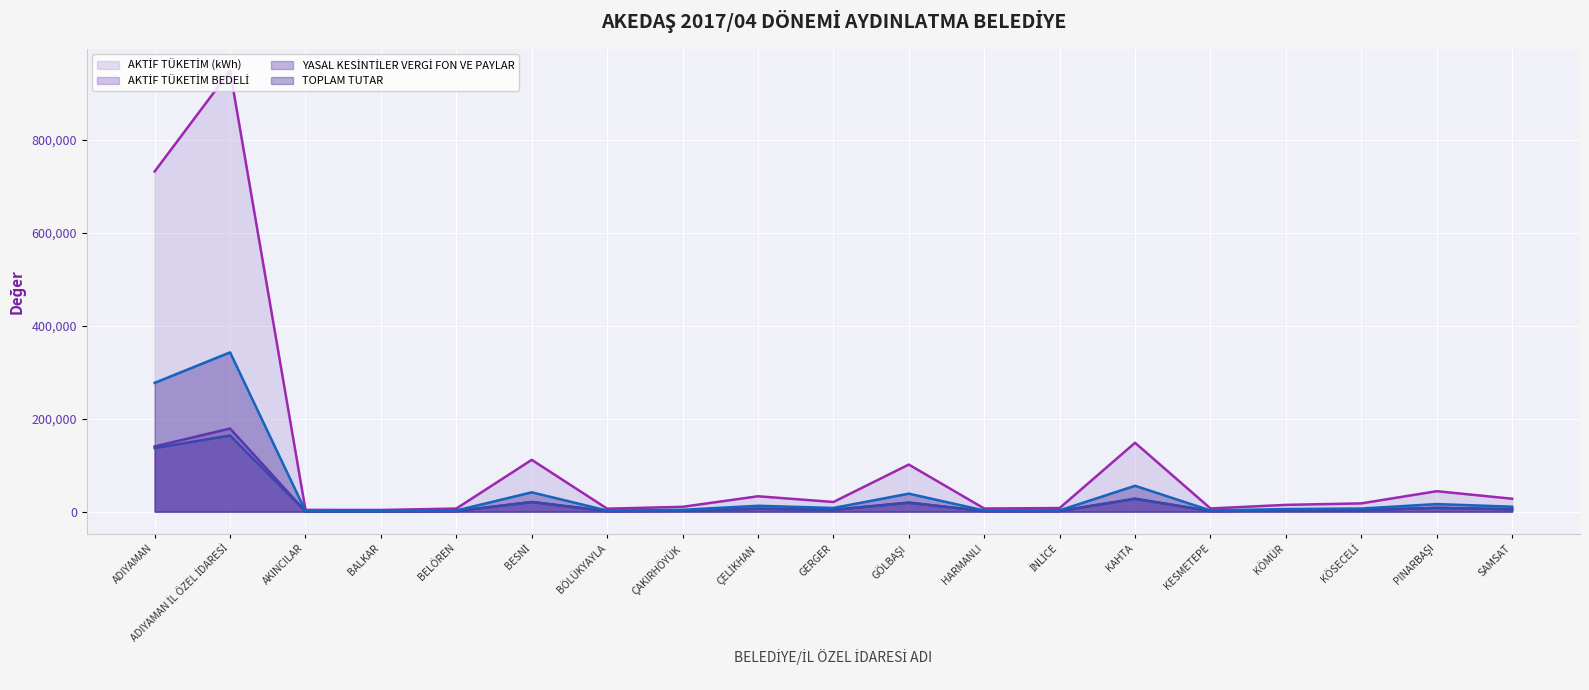

Reading left to right, what are all the values shown in this chart?

AKTİF TÜKETİM (kWh) (line): 732337.9	948897.7	3870.5	3693.2	6750.9	111628.1	6493.8	10498.0	33216.1	20901.5	101458.6	6859.4	7845.5	148366.5	6964.5	14681.5	17893.7	44125.9	27901.5
AKTİF TÜKETİM BEDELİ (line): 140464.8	179019.0	721.1	722.5	1321.3	21057.9	1250.0	2053.6	6457.2	4089.2	19755.1	1341.7	1501.7	28195.6	1363.4	2872.2	3406.6	8304.1	5459.5
YASAL KESİNTİLER VERGİ FON VE PAYLAR (line): 136894.8	163952.0	642.7	703.4	1285.9	20650.8	1183.9	1999.4	6317.4	3980.9	19095.2	1306.4	1407.4	27578.8	1326.7	2796.2	3355.8	8140.6	5314.3
TOPLAM TUTAR (line): 277359.7	342971.0	1363.8	1425.9	2607.2	41708.7	2433.9	4053.0	12774.7	8070.1	38850.3	2648.1	2909.1	55774.4	2690.2	5668.5	6762.5	16444.7	10773.8